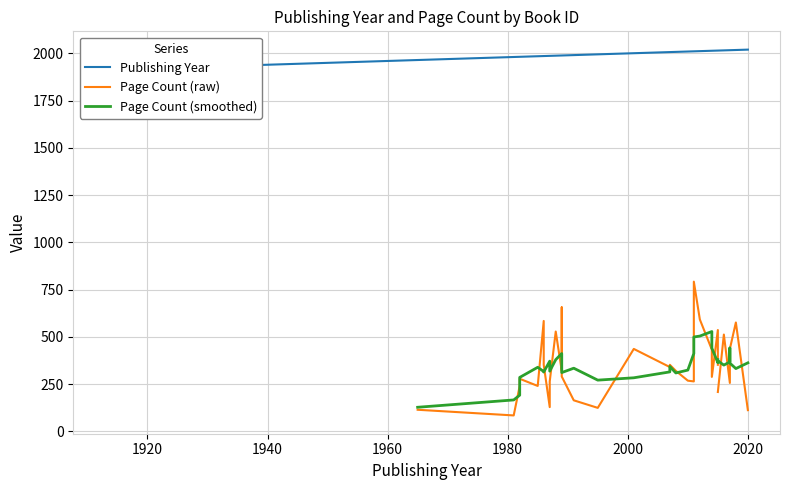

What is the difference between the maximum and minimum values in the Publishing Year series?

107.0